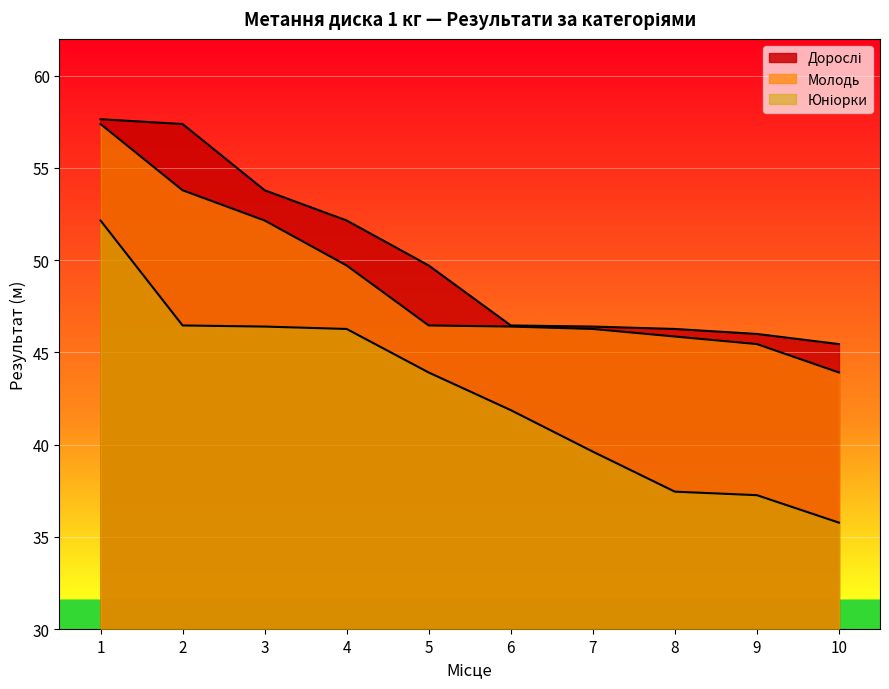

Is it true that Юніорки equals 20.9 at 5?

False